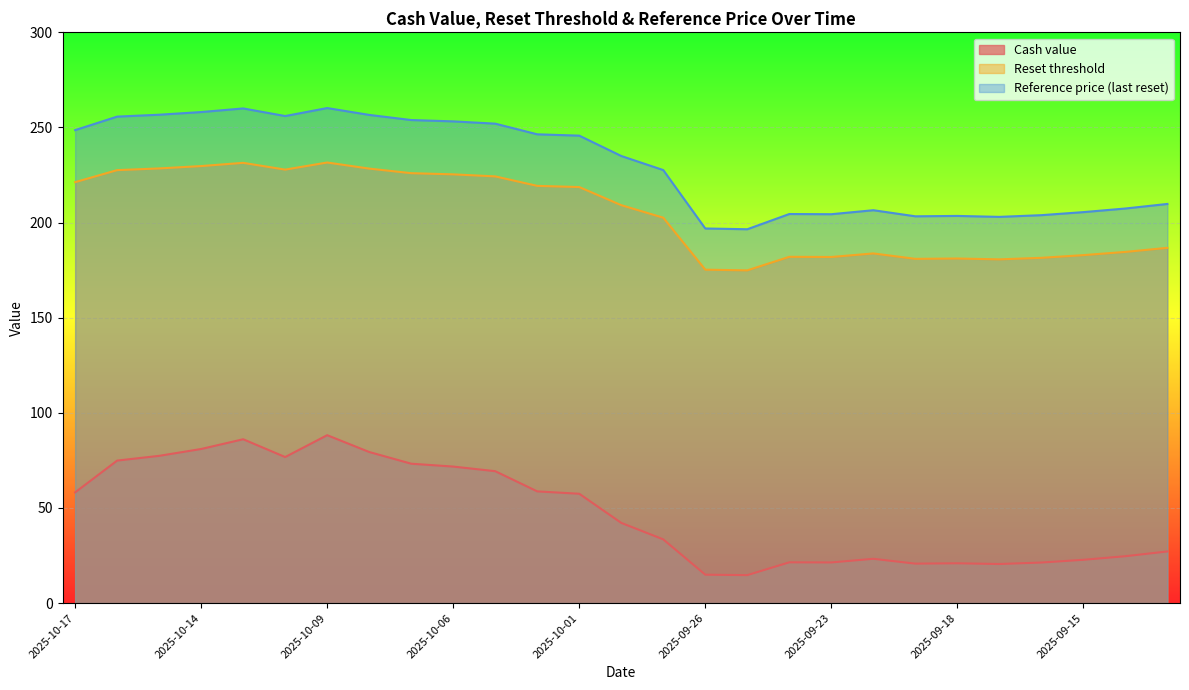

What is the label of the 6th point from the right?

2025-09-18